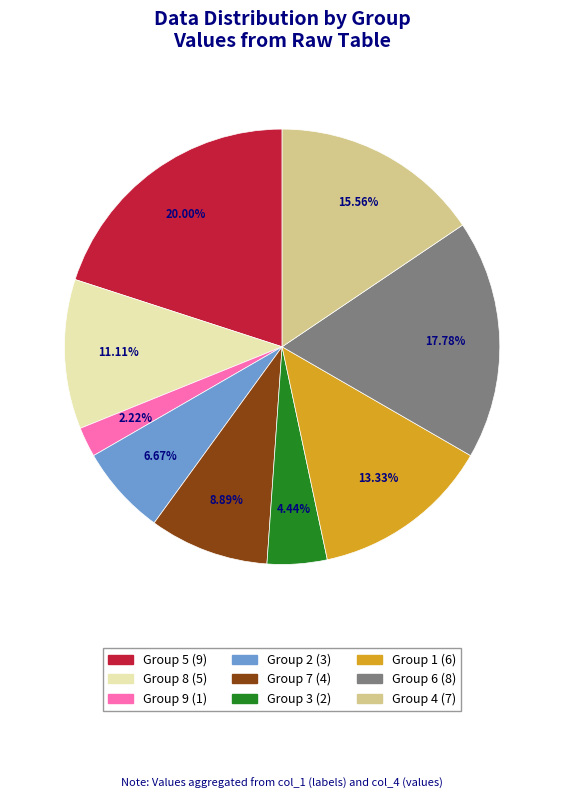

Combined, do Group 3 (2) and Group 7 (4) account for over 50%?

No